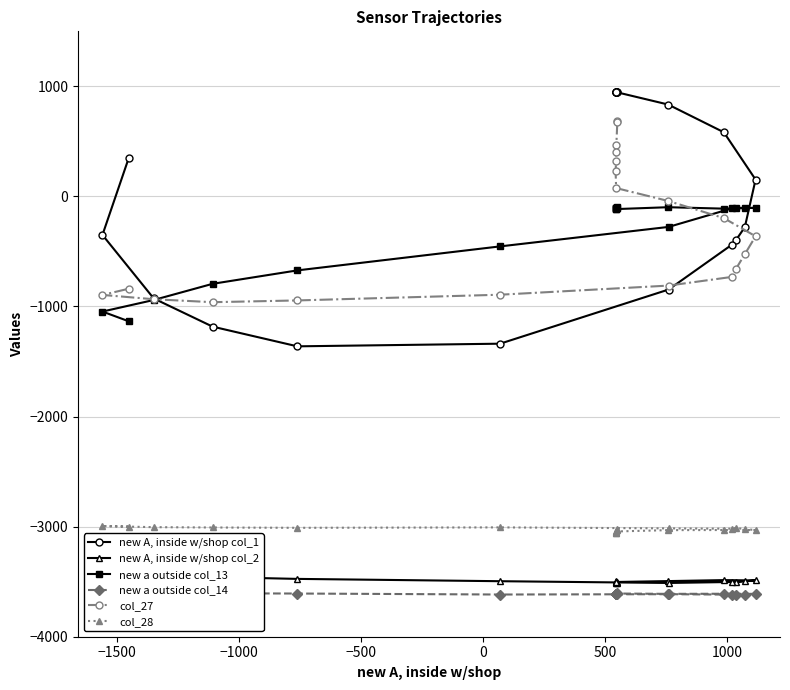

What is the sum of all new A, inside w/shop col_2 values?

-69790